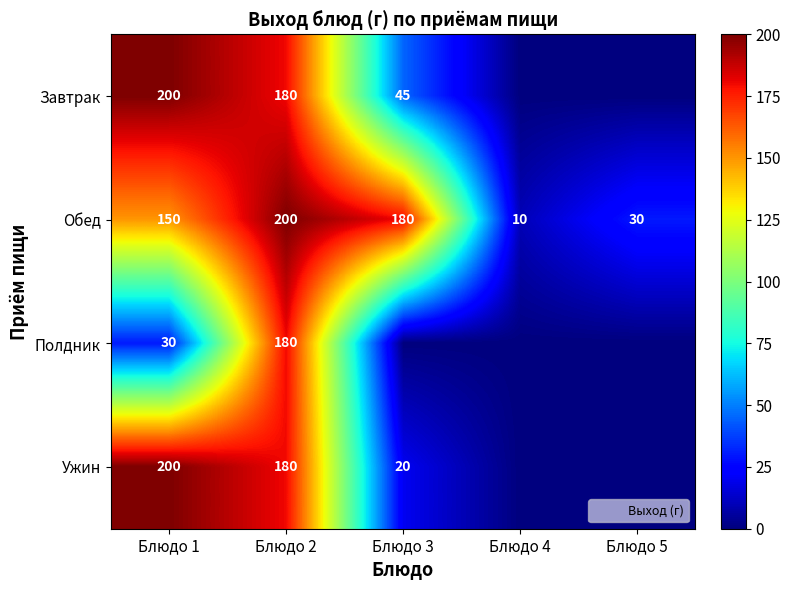

Is the value of Обед at Блюдо 5 greater than the value of Полдник at Блюдо 5?

Yes